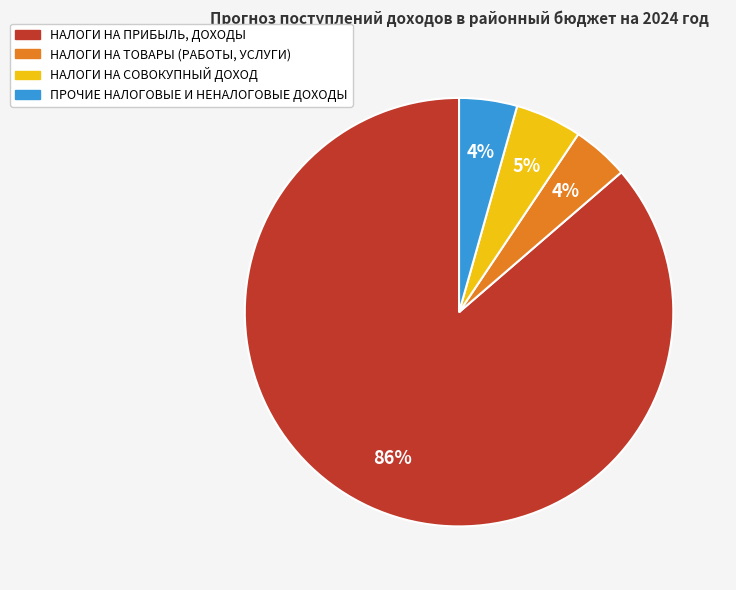

Count the number of slices in the pie.

4